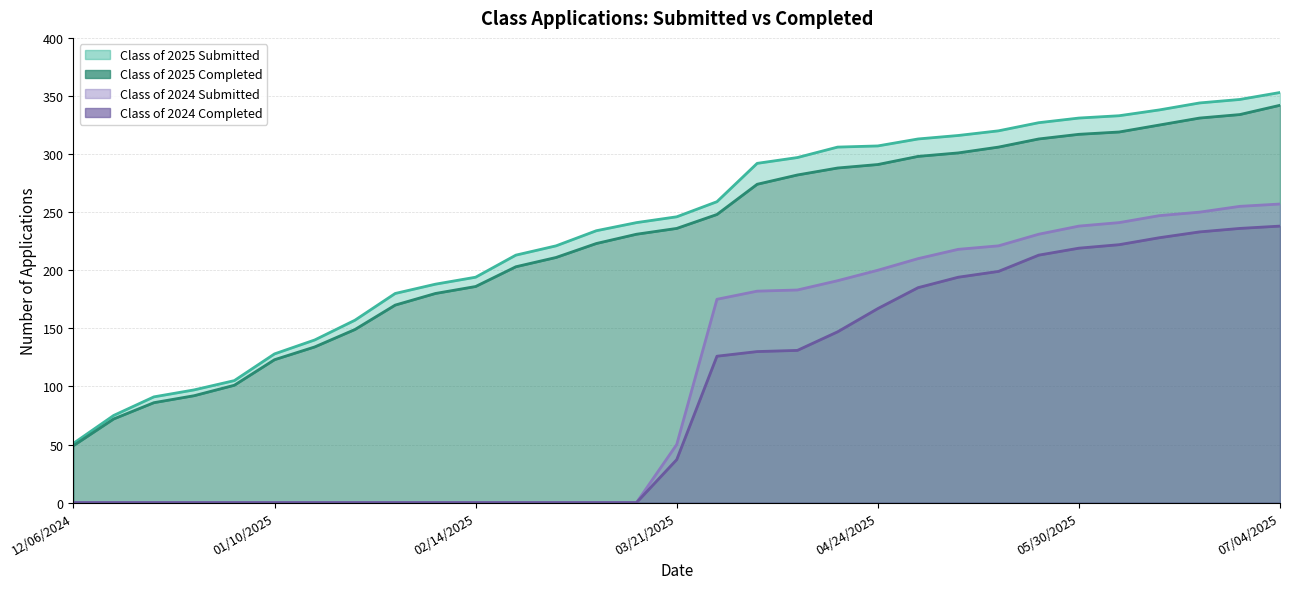

What position from the left is 01/10/2025?

6